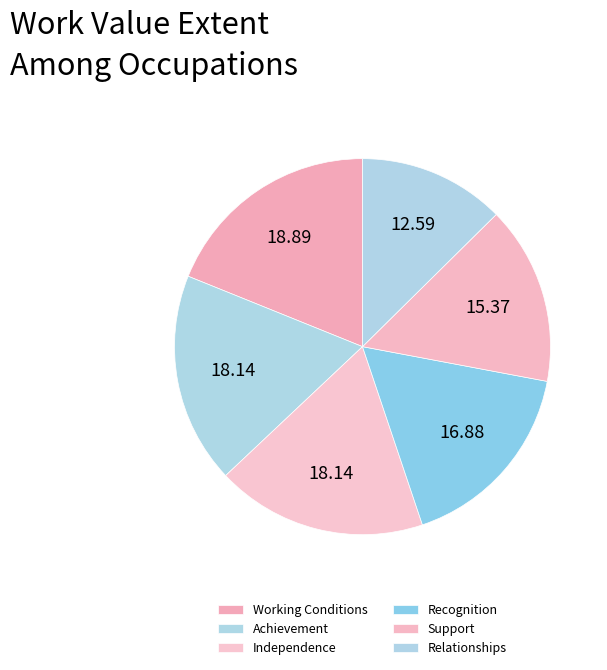

To the nearest percent, what is the difference between the Relationships and Working Conditions slice percentages?

6%